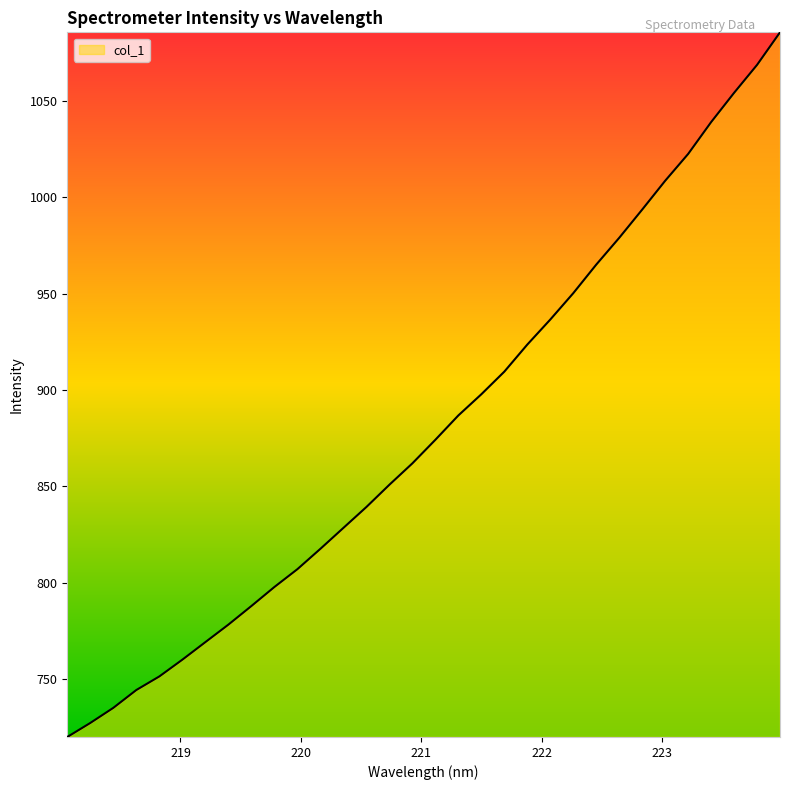

True or false: the data has more than 1 interior local peaks.

False